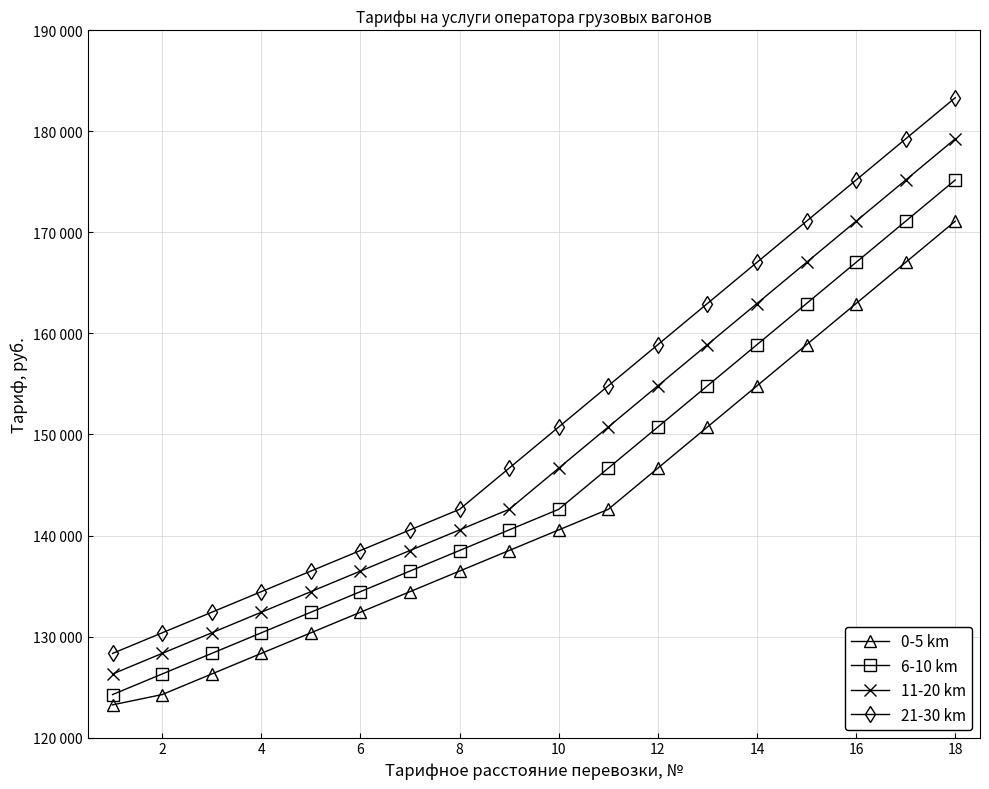

What is the maximum value for 11-20 km?

179256